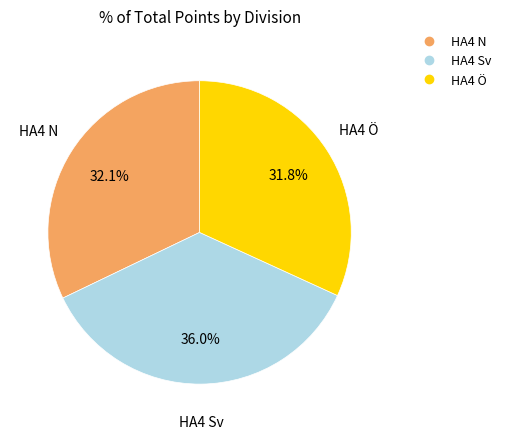

Which category has the biggest portion of the pie?

HA4 Sv